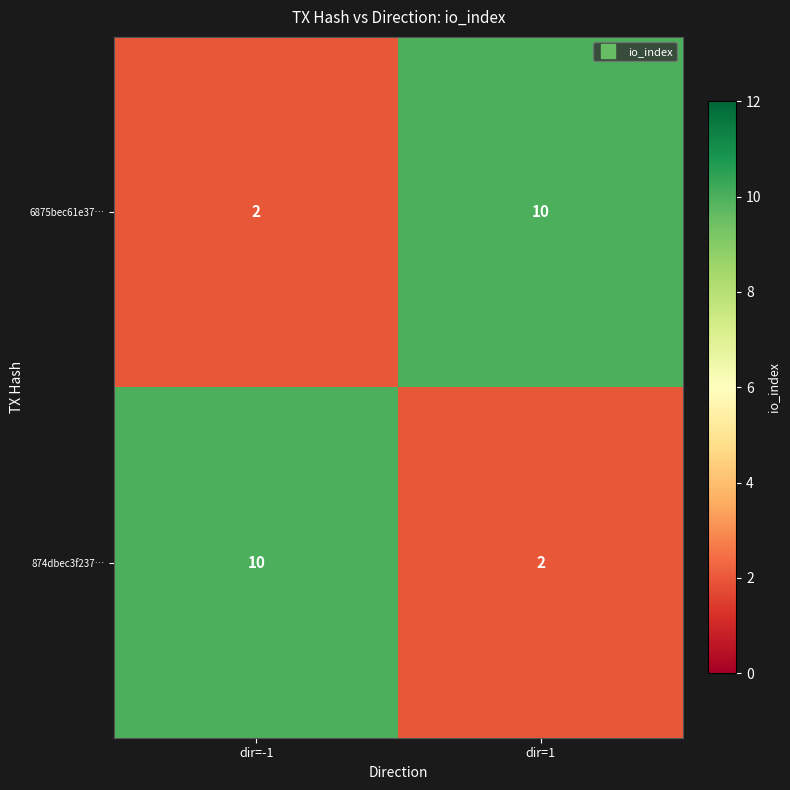

Rank the series at dir=1 from lowest to highest value.

874dbec3f237…, 6875bec61e37…